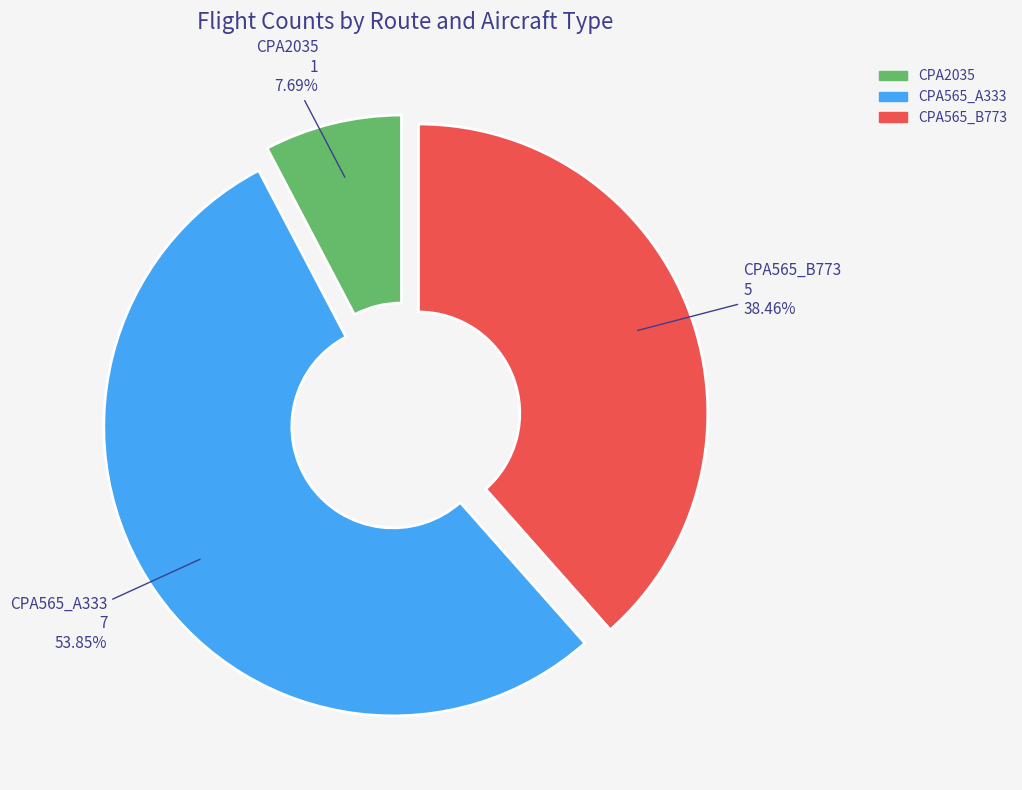

What is the ratio of the value at CPA565_A333 to the value at CPA2035?

7.0